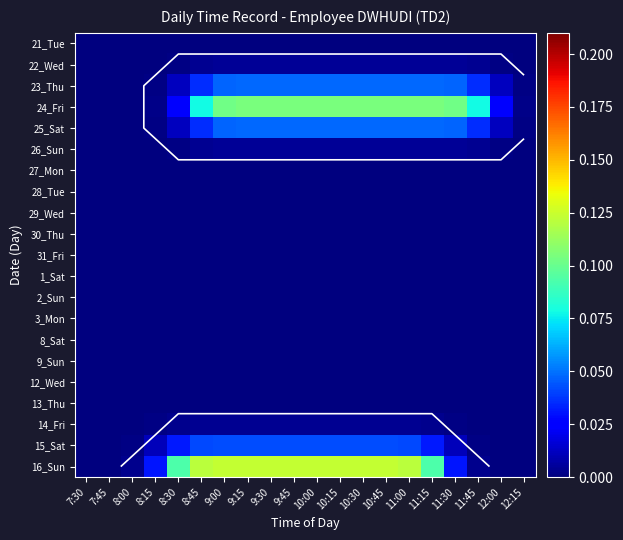

At how many categories does at least one series exceed 0?

19